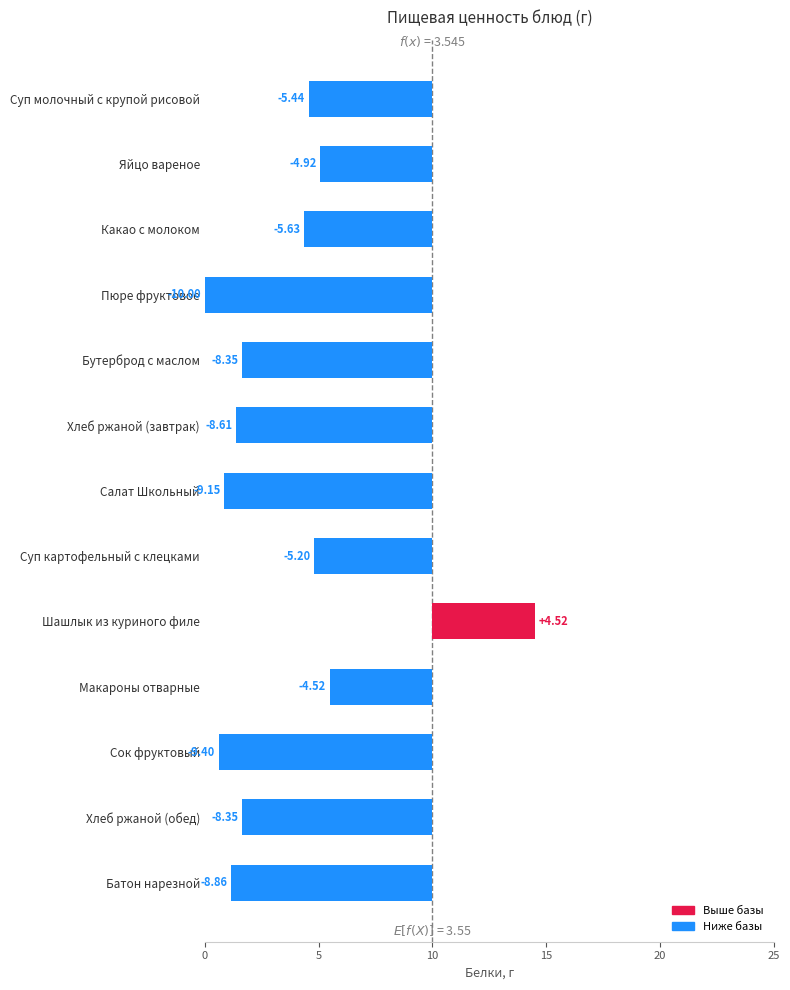

Are the bars grouped side by side (vs. stacked)?

No